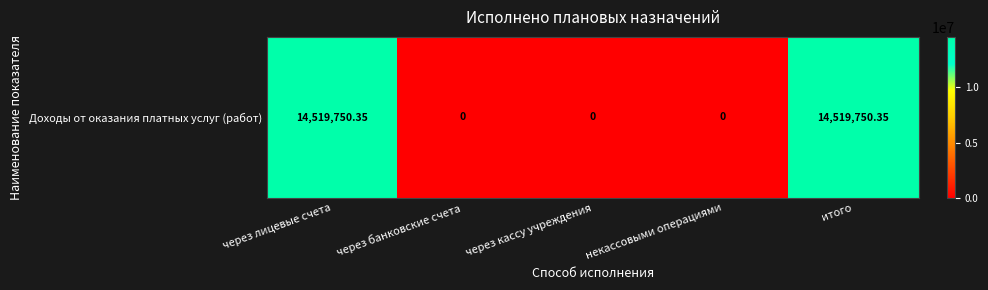

What is the difference between the maximum and minimum values?

14519750.3